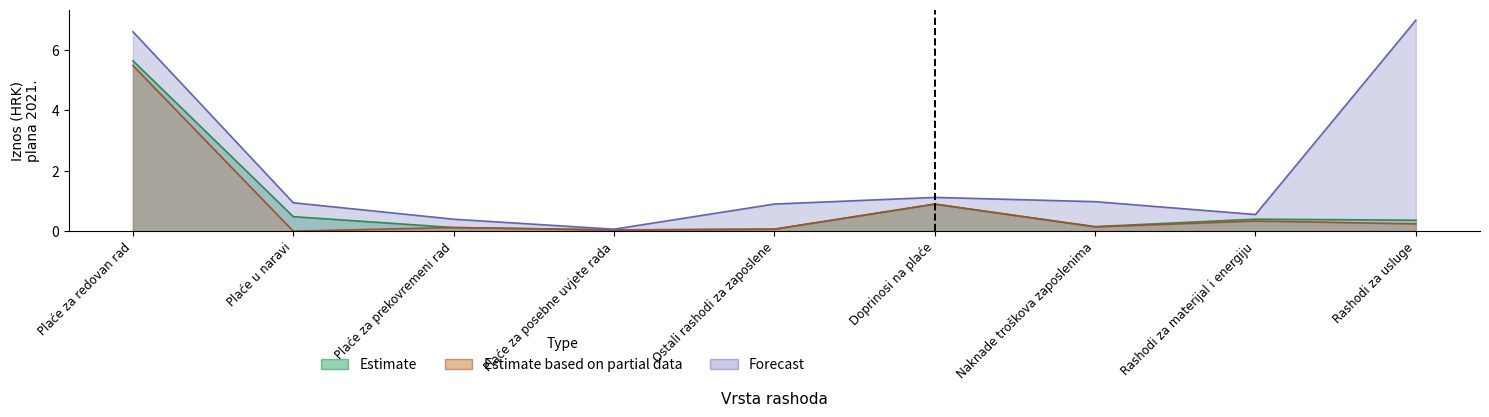

Rank the series by their maximum value, from highest to lowest.

Forecast, Estimate, Estimate based on partial data